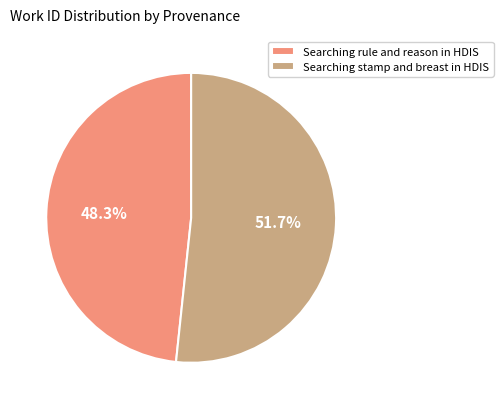

Is there a majority slice in this chart?

Yes